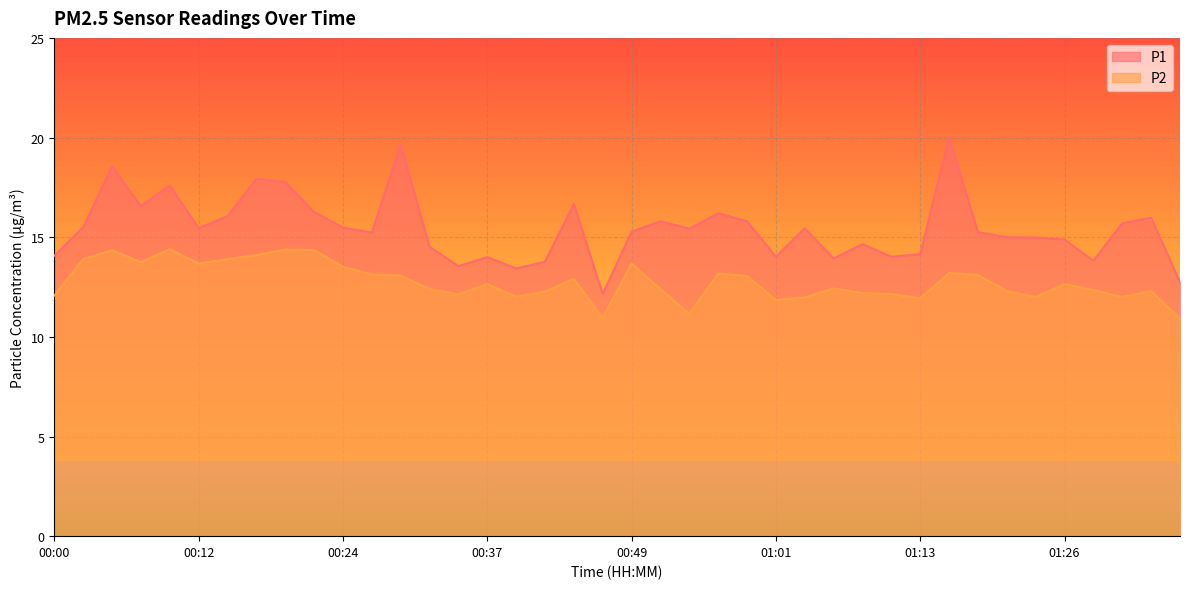

Which category has the highest value across all series?

01:16